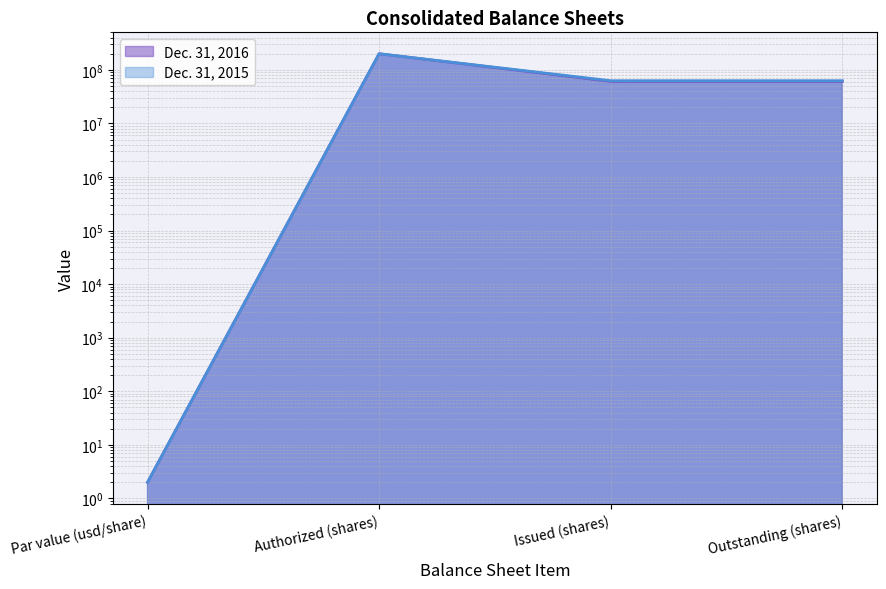

True or false: Dec. 31, 2015 and Dec. 31, 2016 intersect in this chart.

False